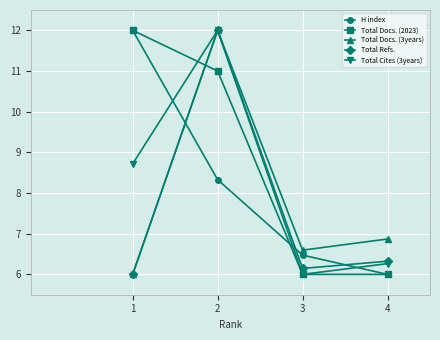

How many lines are shown in the chart?

5